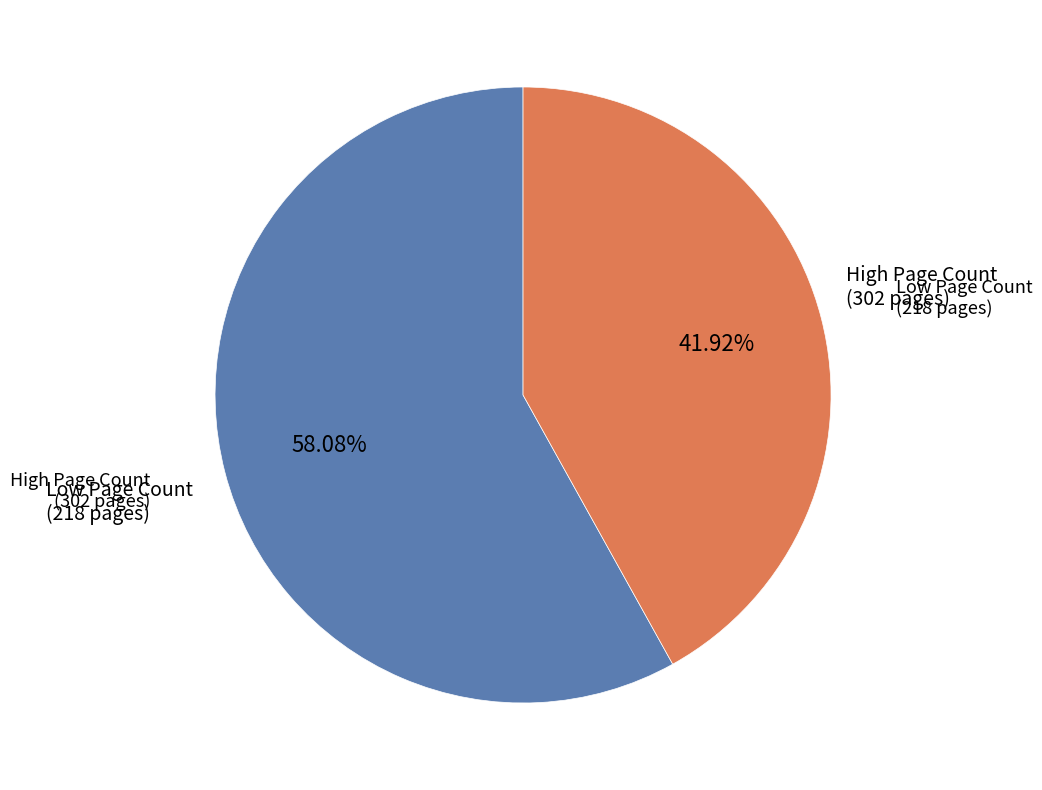

How many segments does this pie chart have?

2